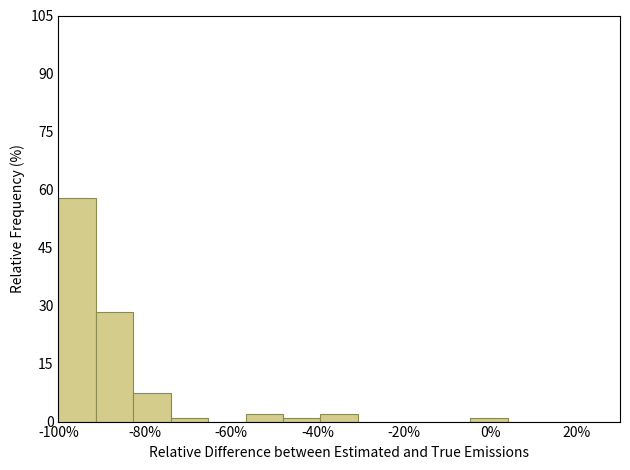

Reading left to right, transcribe this chart: for each bar, give the range it covers on the x-axis and its height. Neither the bar edges nor the heights are printed on the chart, so give them approximately, as read against the axes.

-100 to -92: 58
-92 to -82: 28
-82 to -74: 8
-74 to -66: under 2
-66 to -56: 0
-56 to -48: under 2
-48 to -40: under 2
-40 to -30: under 2
-30 to -22: 0
-22 to -14: 0
-14 to -4: 0
-4 to 4: under 2
4 to 12: 0
12 to 22: 0
22 to 30: 0